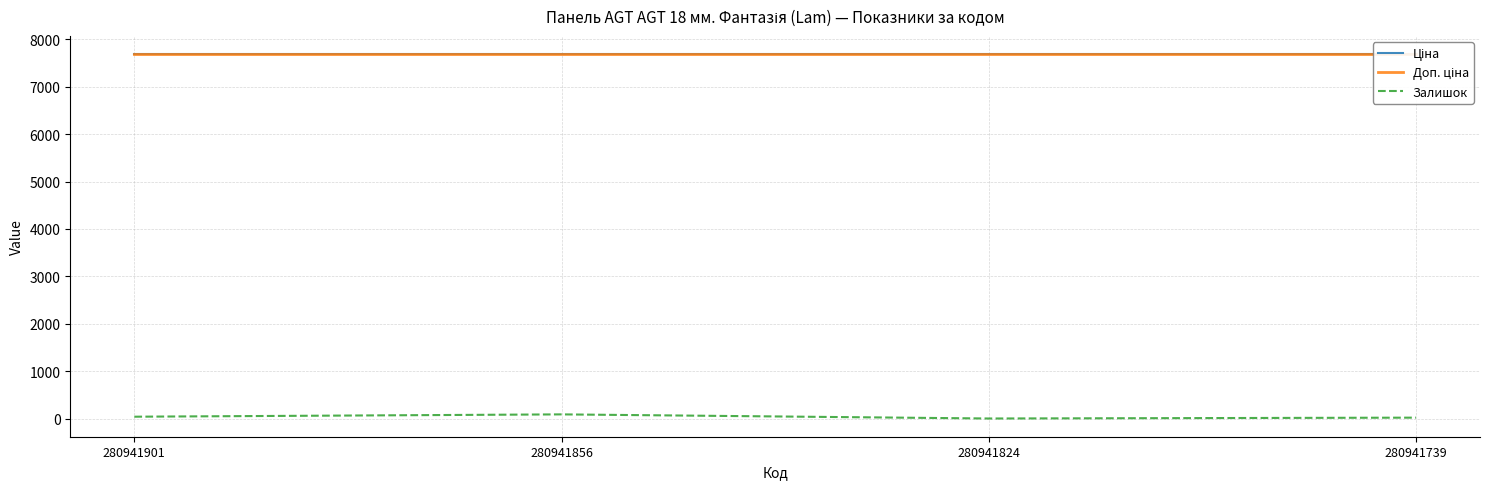

Does the chart have visible grid lines?

Yes